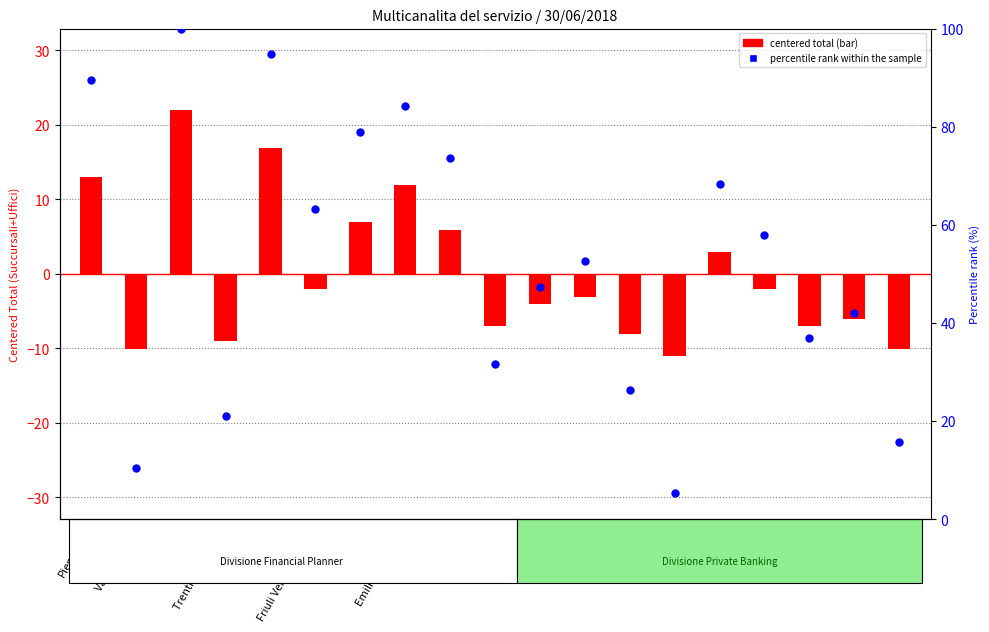

Which series reaches the minimum Y coordinate?

centered total (bar)